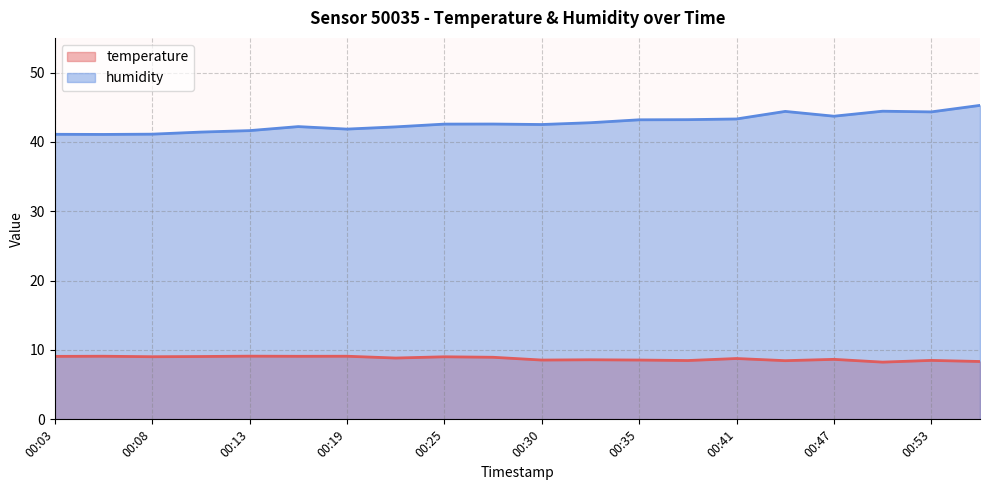

In humidity, how many points are lower than both neighbors (excluding endpoints)?

5